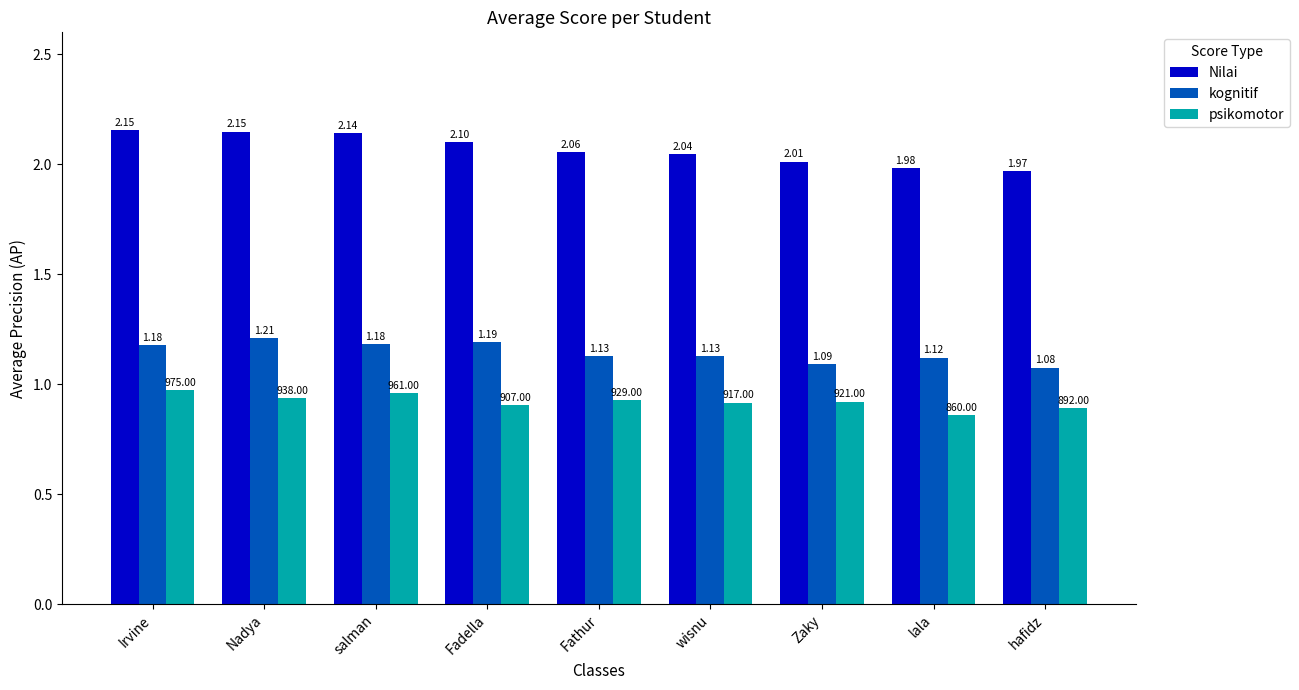

What is the label of the 3rd bar from the left?

salman